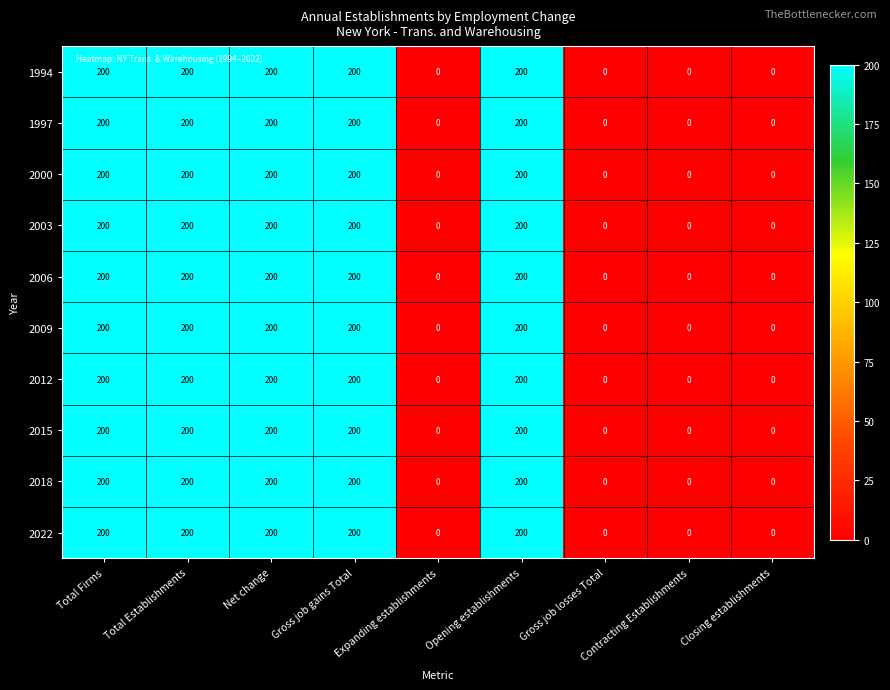

What is the average value of the 2012 series?

111